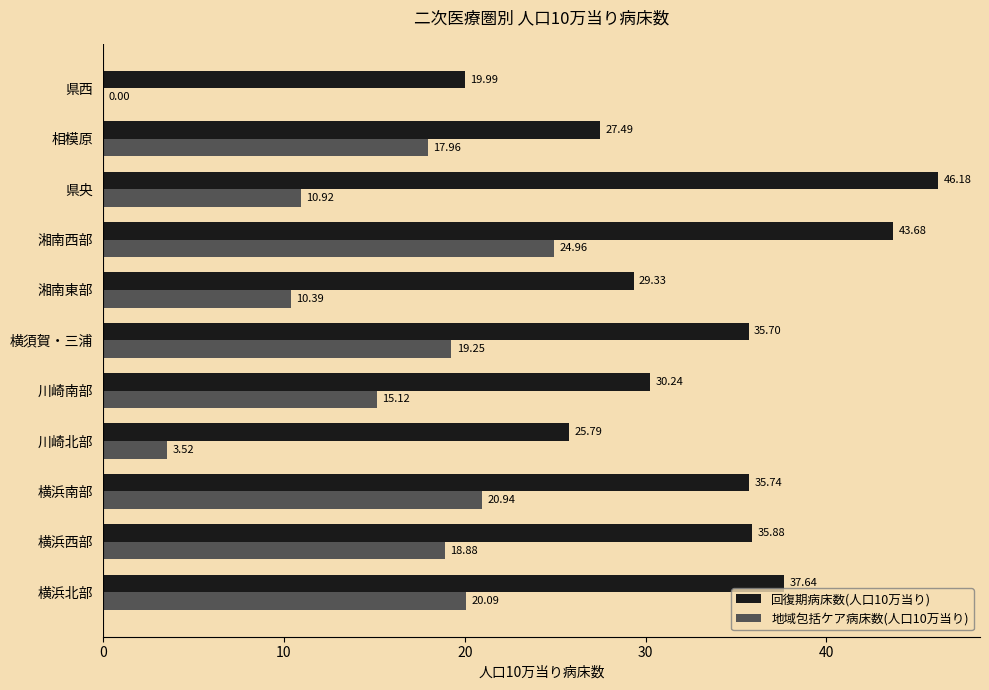

What is the sum of all 地域包括ケア病床数(人口10万当り) values?

162.0